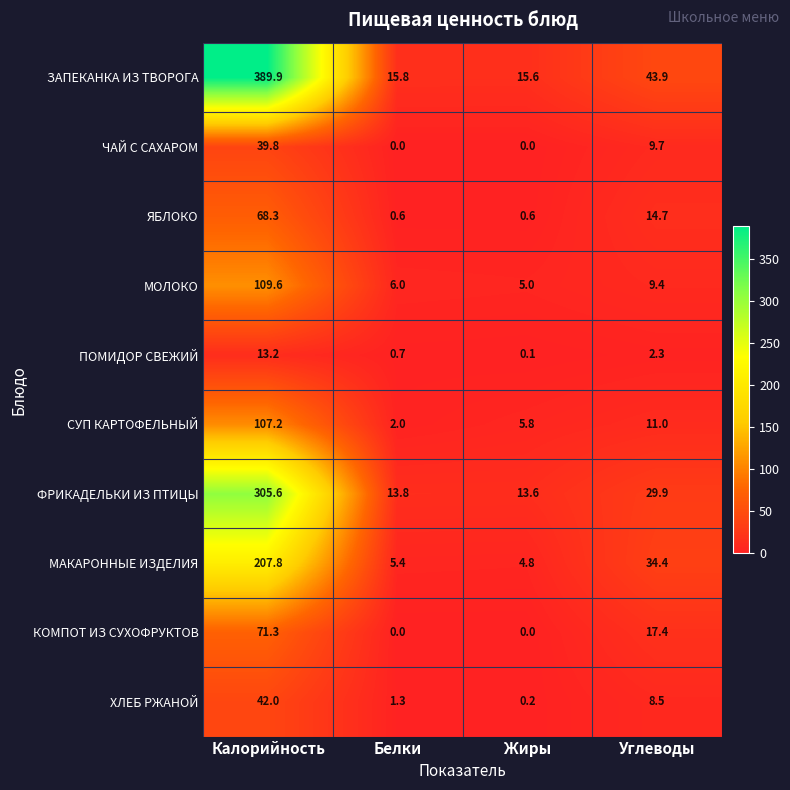

Which series changed the most between Белки and Углеводы?

МАКАРОННЫЕ ИЗДЕЛИЯ